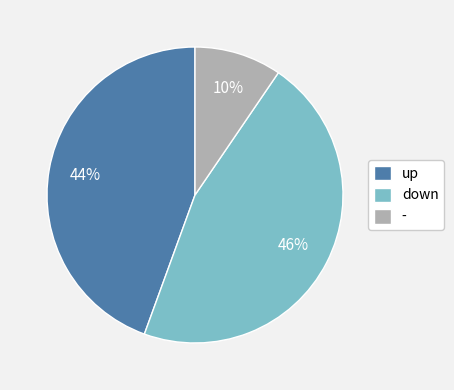

What is the smallest slice in the pie chart?

-